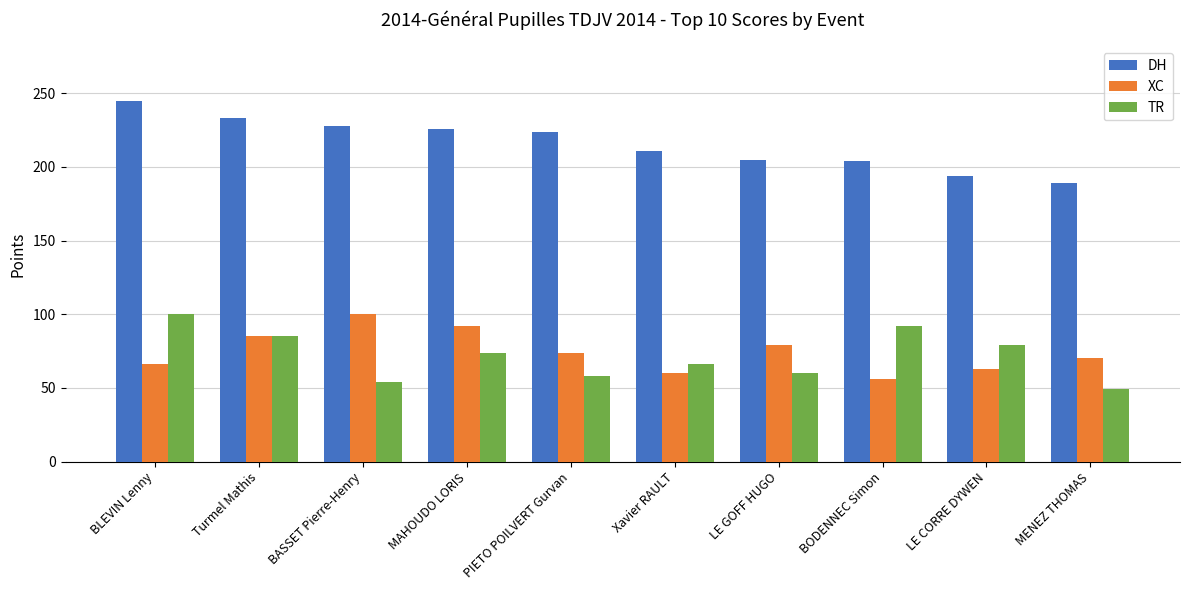

What is the average value of the DH series?

216